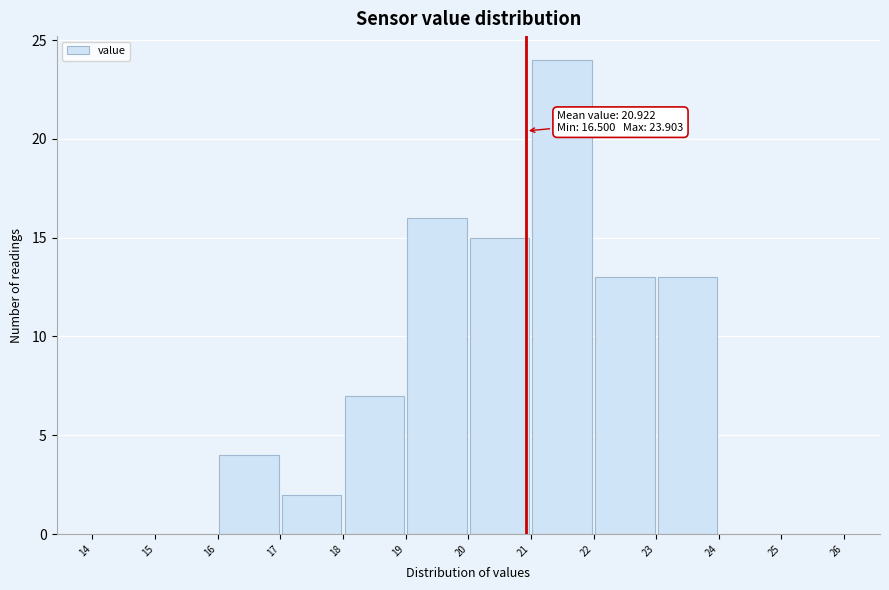

Which range on the x-axis has the tallest bar?

21 to 22